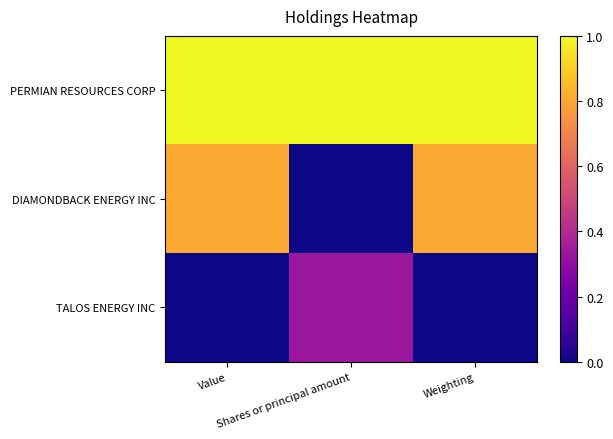

Reading left to right, transcribe all the data shown in this chart.

PERMIAN RESOURCES CORP: Value=1.0	Shares or principal amount=1.0	Weighting=1.0
DIAMONDBACK ENERGY INC: Value=0.8	Shares or principal amount=0.0	Weighting=0.8
TALOS ENERGY INC: Value=0.0	Shares or principal amount=0.3	Weighting=0.0